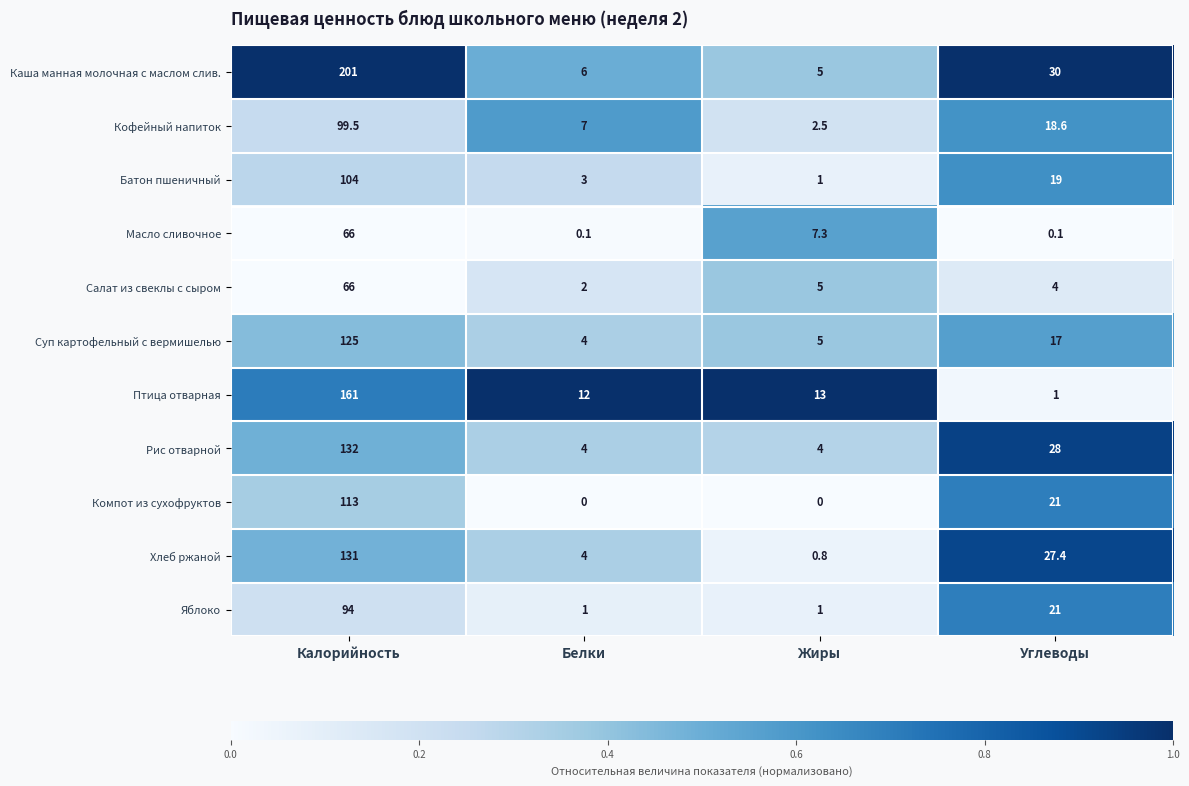

Where is Суп картофельный с вермишелью nearest to the value 64?

Углеводы